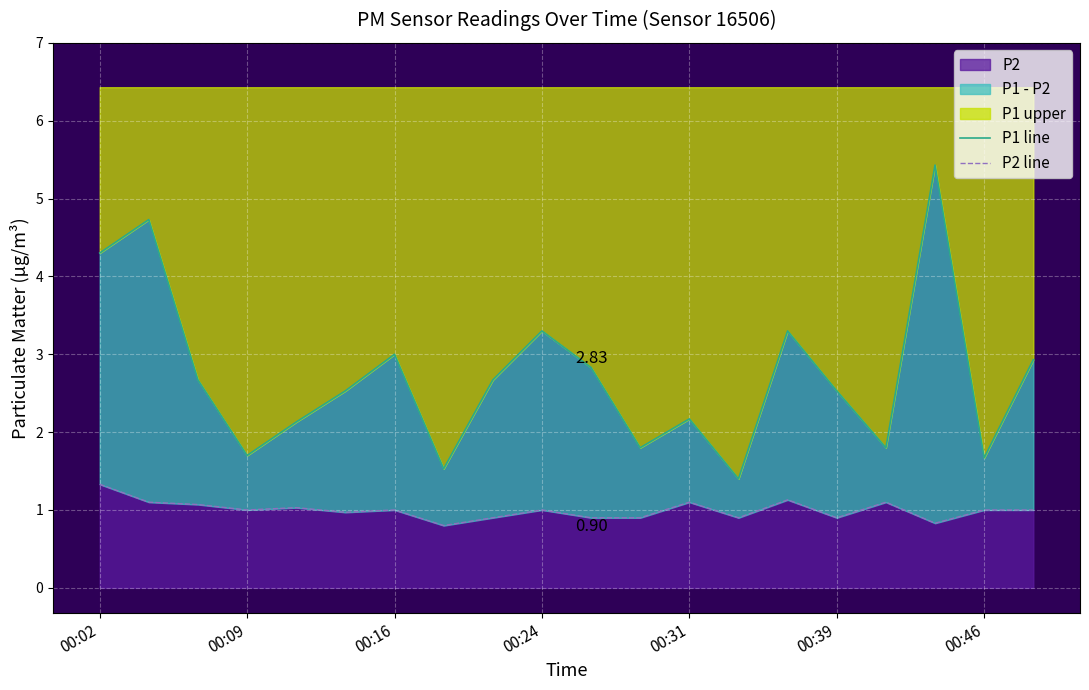

Reading left to right, extract all data points from this chart.

P1 line: 4.3	4.7	2.7	1.7	2.1	2.5	3.0	1.5	2.7	3.3	2.8	1.8	2.2	1.4	3.3	2.5	1.8	5.4	1.7	2.9
P2 line: 1.3	1.1	1.1	1.0	1.0	1.0	1.0	0.8	0.9	1.0	0.9	0.9	1.1	0.9	1.1	0.9	1.1	0.8	1.0	1.0